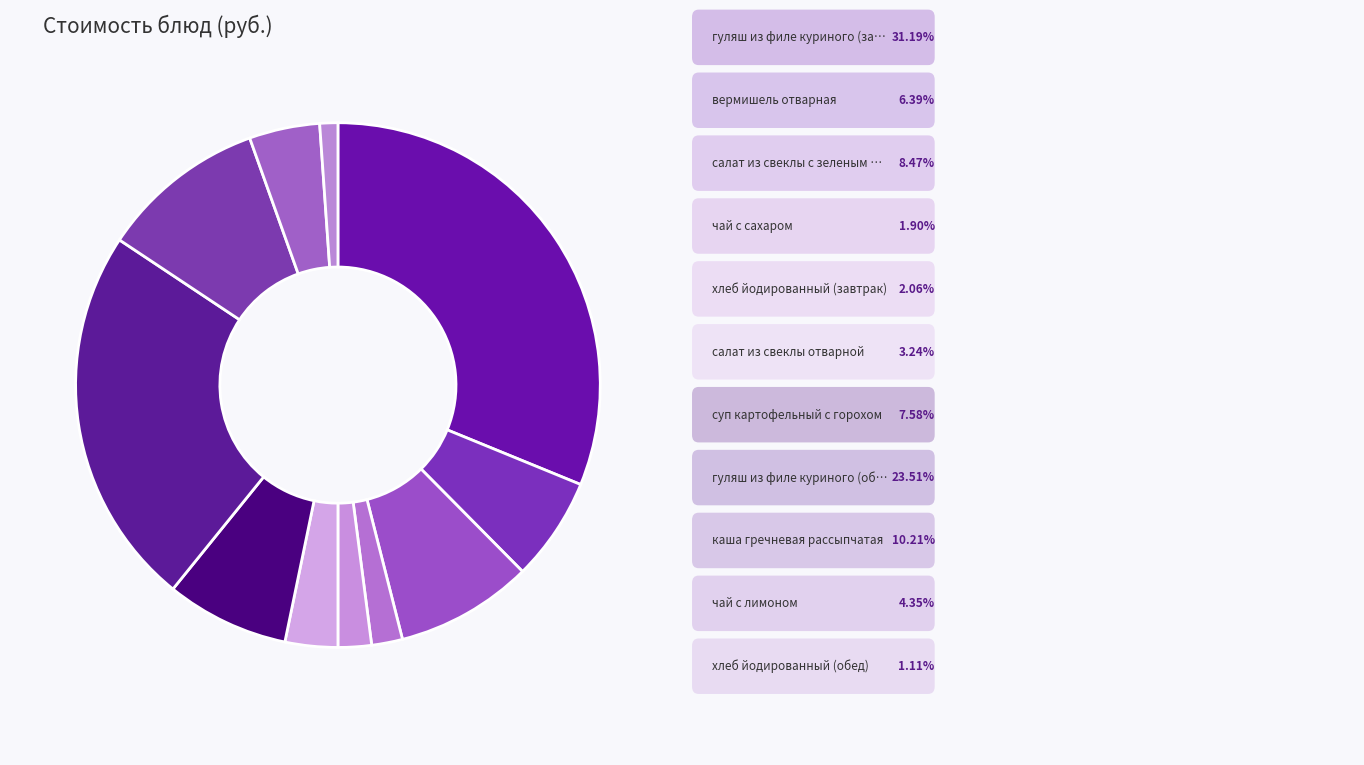

To the nearest percent, what is the average slice percentage?

9%